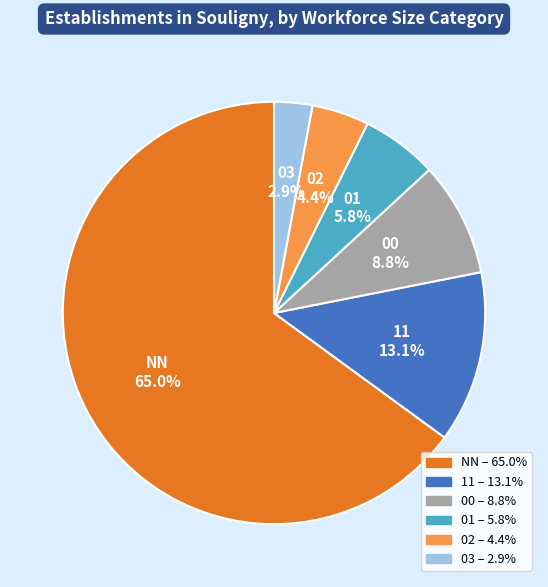

To the nearest percent, what percentage of the pie is 11?

13%